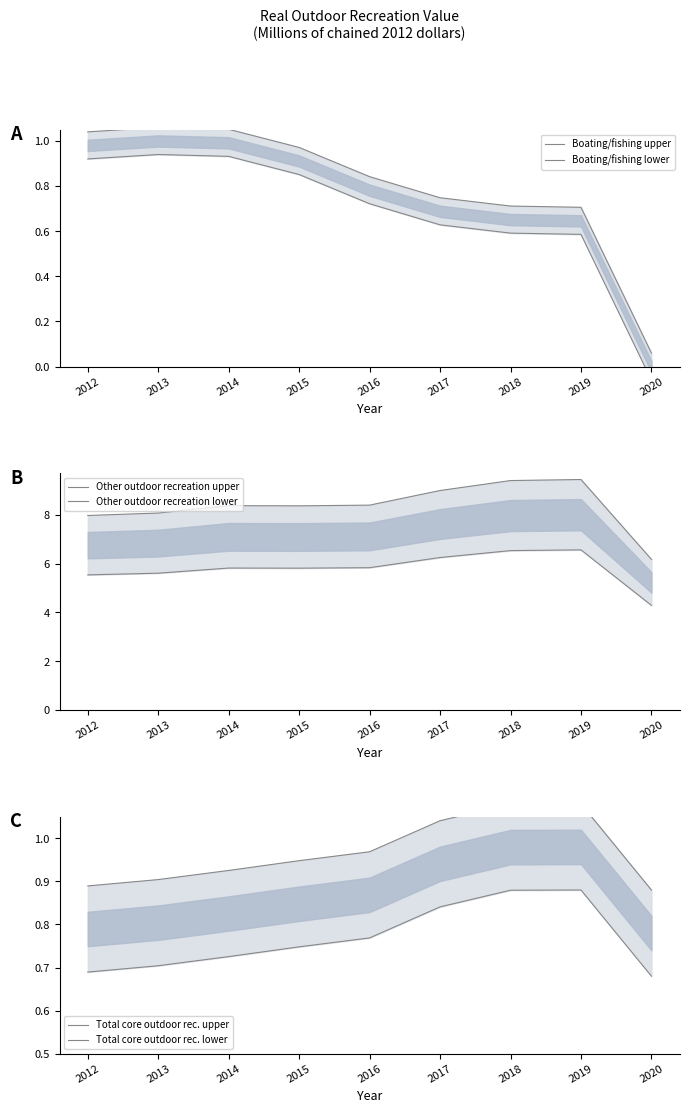

Which series has the widest spread of values?

Other outdoor recreation upper